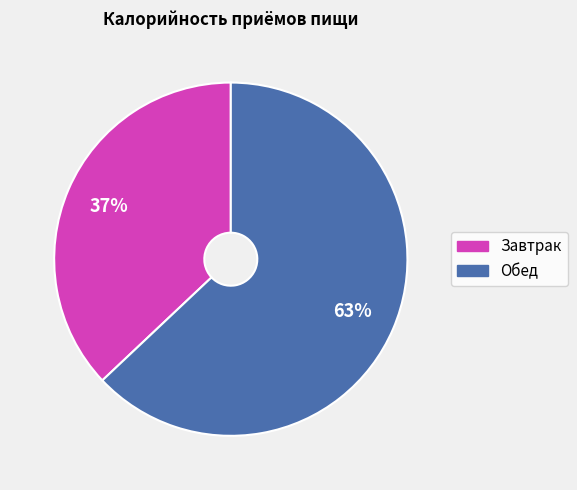

What percentage is the Завтрак slice, to the nearest percent?

37%